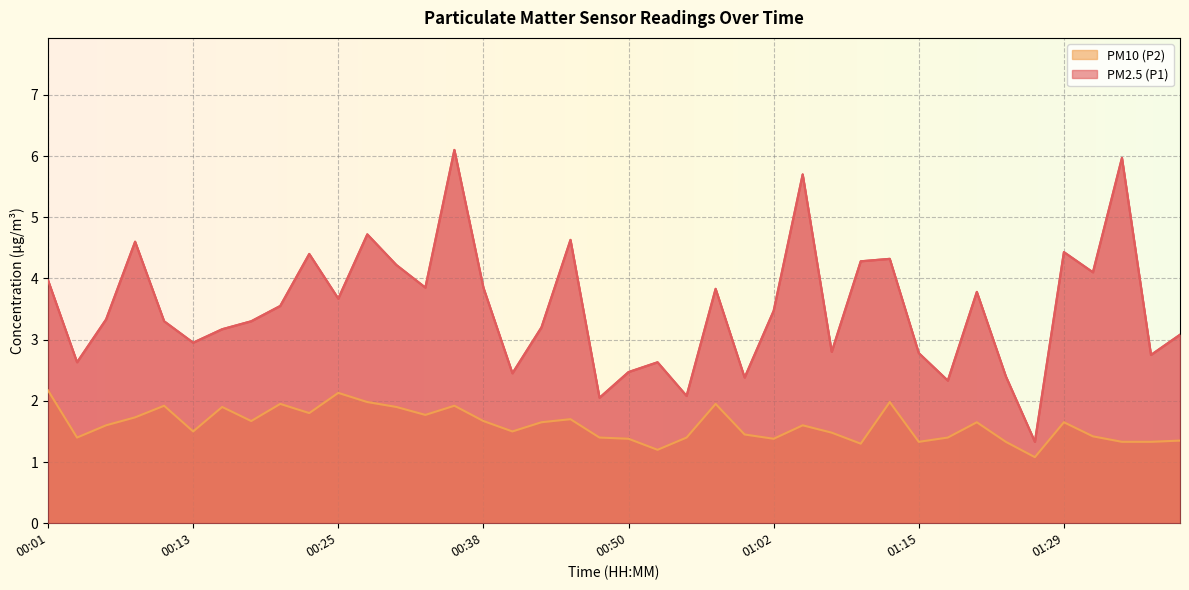

Reading right to left, what are all the values shown in this chart?

PM2.5 (P1): 01:39=3.1	01:37=2.8	01:34=6.0	01:32=4.1	01:29=4.4	01:27=1.3	01:25=2.4	01:22=3.8	01:17=2.3	01:15=2.8	01:12=4.3	01:10=4.3	01:07=2.8	01:05=5.7	01:02=3.5	01:00=2.4	00:57=3.8	00:55=2.1	00:52=2.6	00:50=2.5	00:47=2.0	00:45=4.6	00:42=3.2	00:40=2.5	00:38=3.9	00:35=6.1	00:33=3.9	00:30=4.2	00:28=4.7	00:25=3.7	00:23=4.4	00:20=3.5	00:18=3.3	00:16=3.2	00:13=3.0	00:11=3.3	00:08=4.6	00:06=3.3	00:03=2.6	00:01=4.0
PM10 (P2): 01:39=1.4	01:37=1.3	01:34=1.3	01:32=1.4	01:29=1.6	01:27=1.1	01:25=1.3	01:22=1.6	01:17=1.4	01:15=1.3	01:12=2.0	01:10=1.3	01:07=1.5	01:05=1.6	01:02=1.4	01:00=1.4	00:57=1.9	00:55=1.4	00:52=1.2	00:50=1.4	00:47=1.4	00:45=1.7	00:42=1.6	00:40=1.5	00:38=1.7	00:35=1.9	00:33=1.8	00:30=1.9	00:28=2.0	00:25=2.1	00:23=1.8	00:20=1.9	00:18=1.7	00:16=1.9	00:13=1.5	00:11=1.9	00:08=1.7	00:06=1.6	00:03=1.4	00:01=2.2